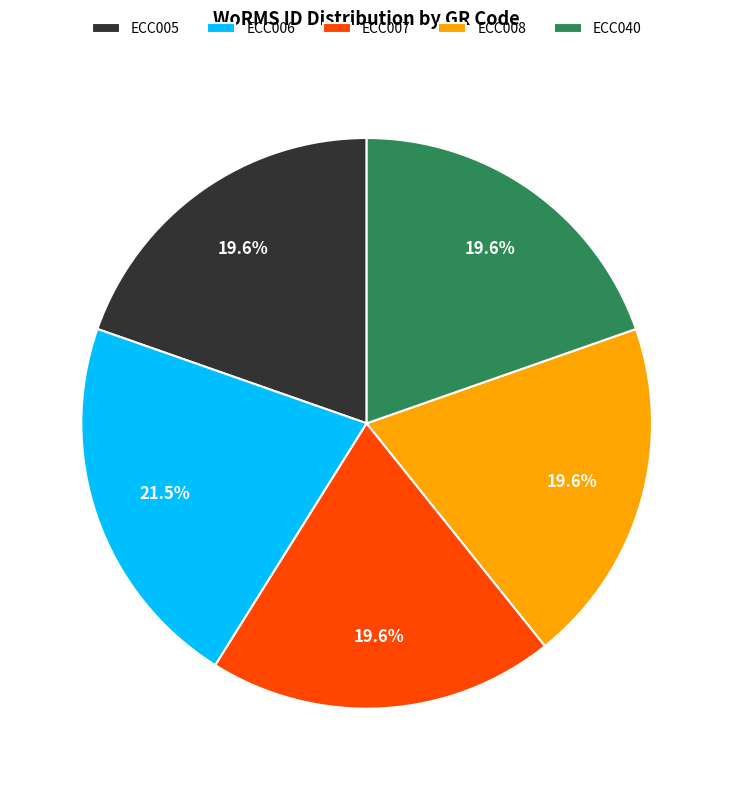

Combined, what portion of the pie is ECC007 and ECC006?

41.1%